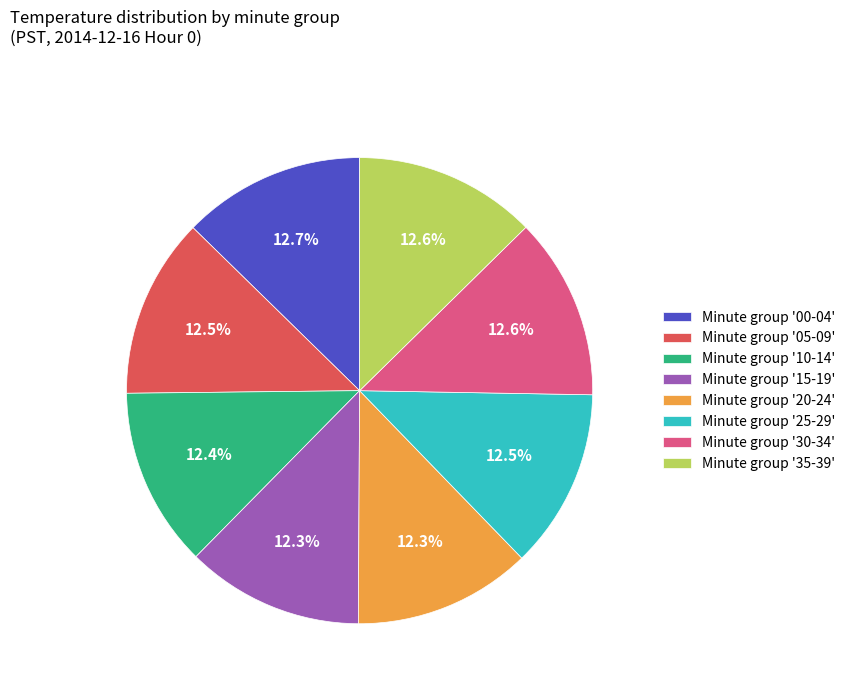

Does Minute group '10-14' represent more than half of the total?

No